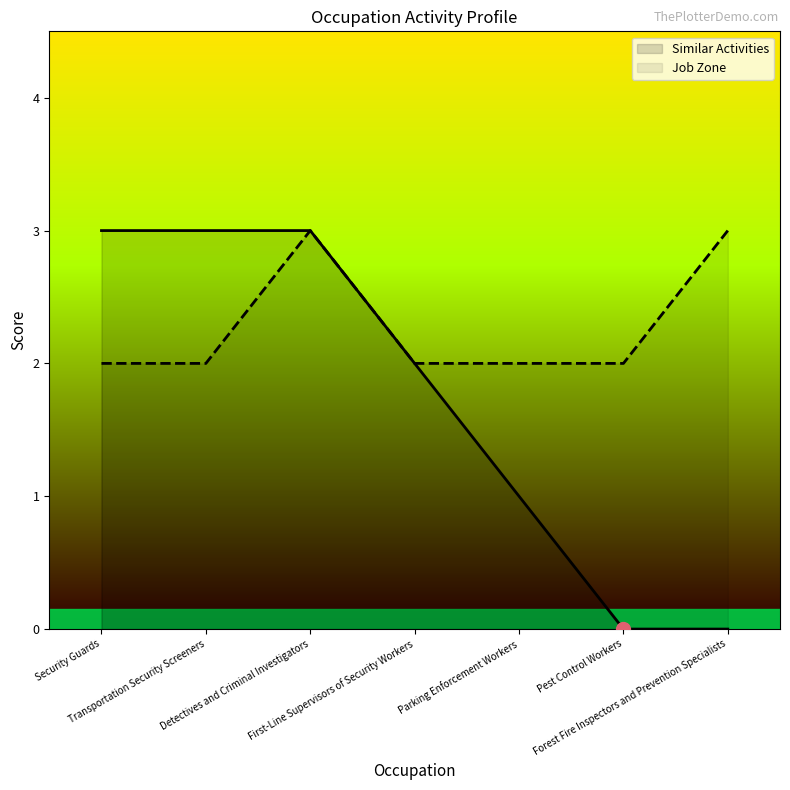

Rank the series at Parking Enforcement Workers from lowest to highest value.

Similar Activities, Job Zone